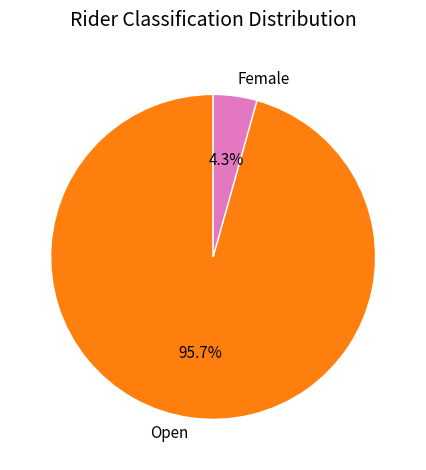

Is Open the majority of the pie?

Yes